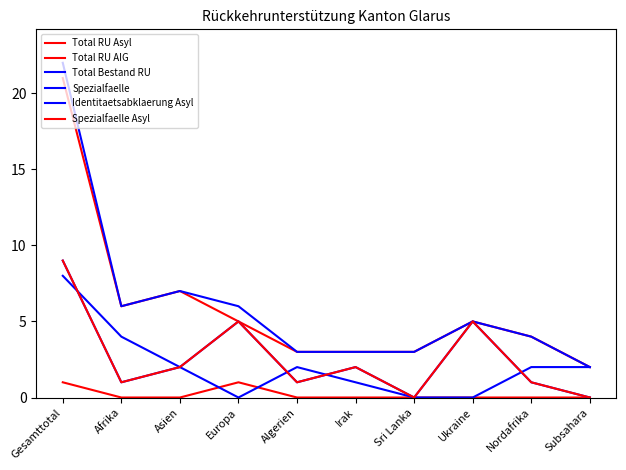

Does the chart have visible grid lines?

No